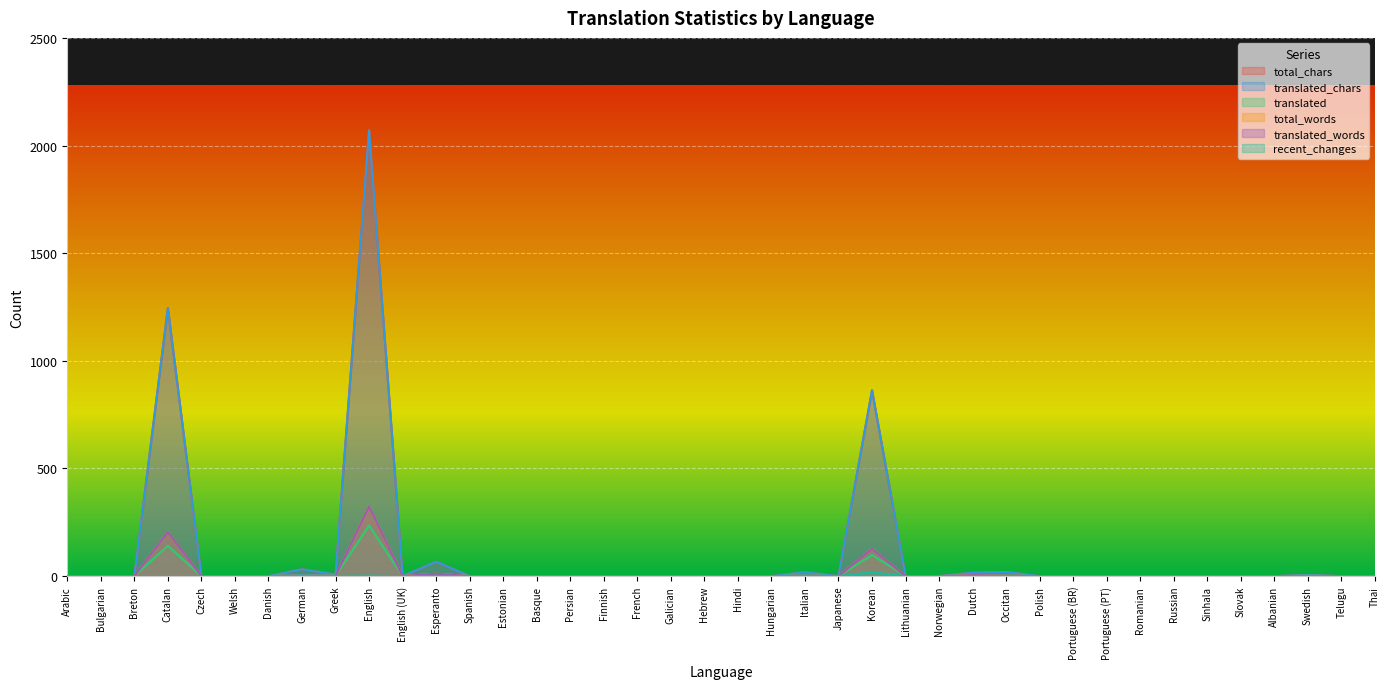

At which category is the sum across all series the highest?

English